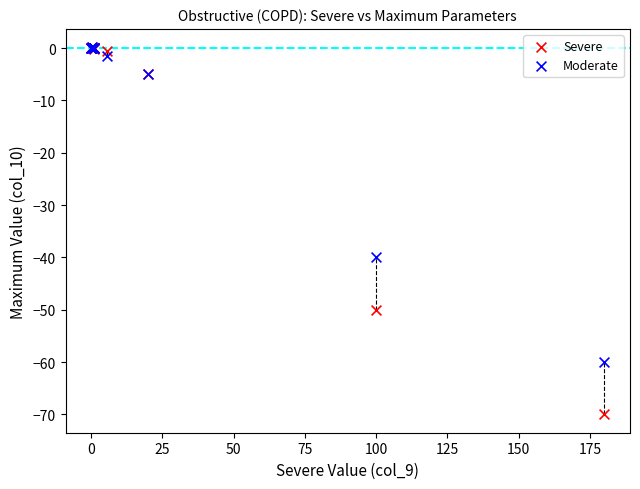

Across all series, what Y value is closest to -34?

-40.0